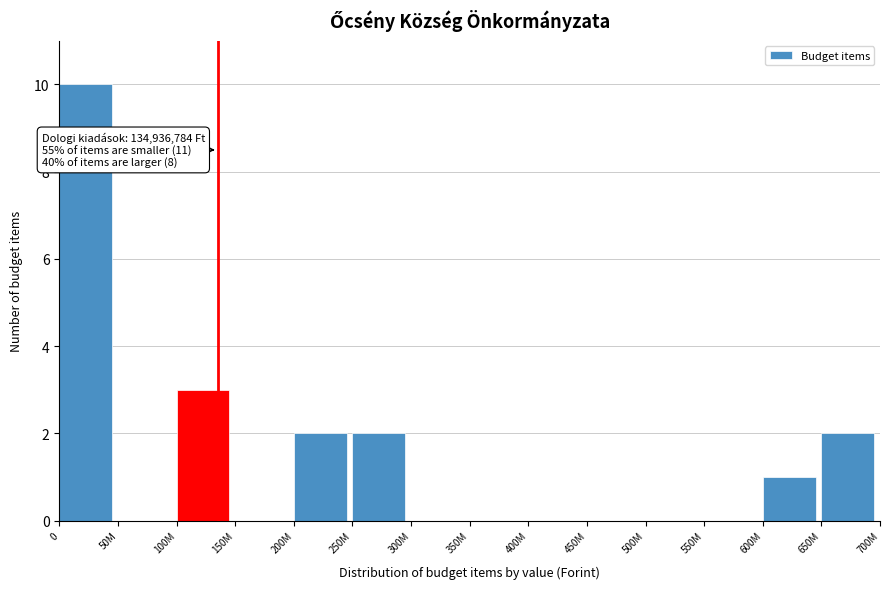

Reading right to left, list all the values displayed in this chart.

650M=2	600M=1	550M=0	500M=0	450M=0	400M=0	350M=0	300M=0	250M=2	200M=2	150M=0	100M=3	50M=0	0=10